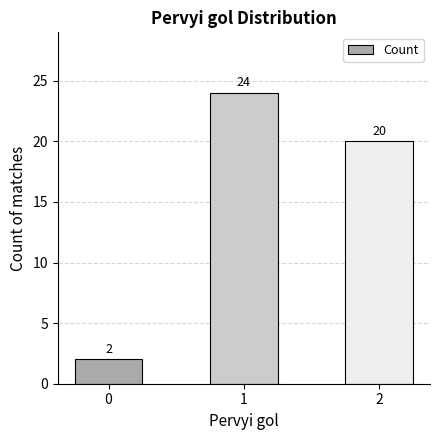

What value does the data have at 2, to the nearest 5?

20